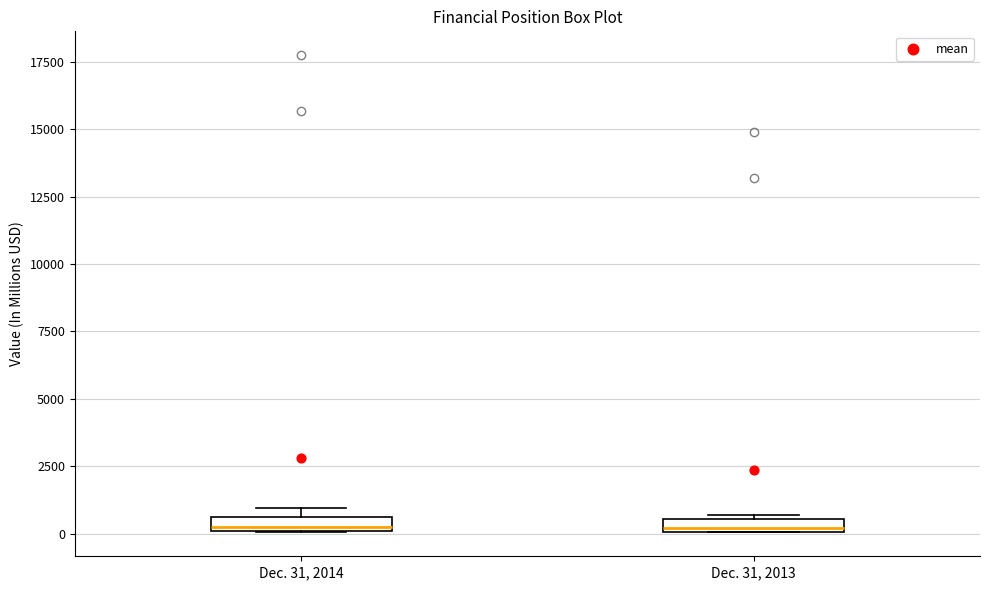

Where is the upper edge of the box for Dec. 31, 2014 on the y-axis? The values are not printed on the chart, so give them approximately, as read against the axis.

500